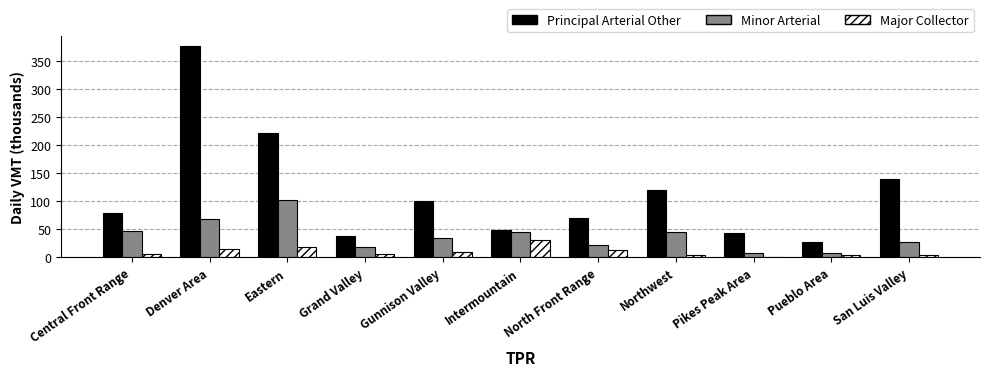

How many values in the Minor Arterial series exceed 34?

6